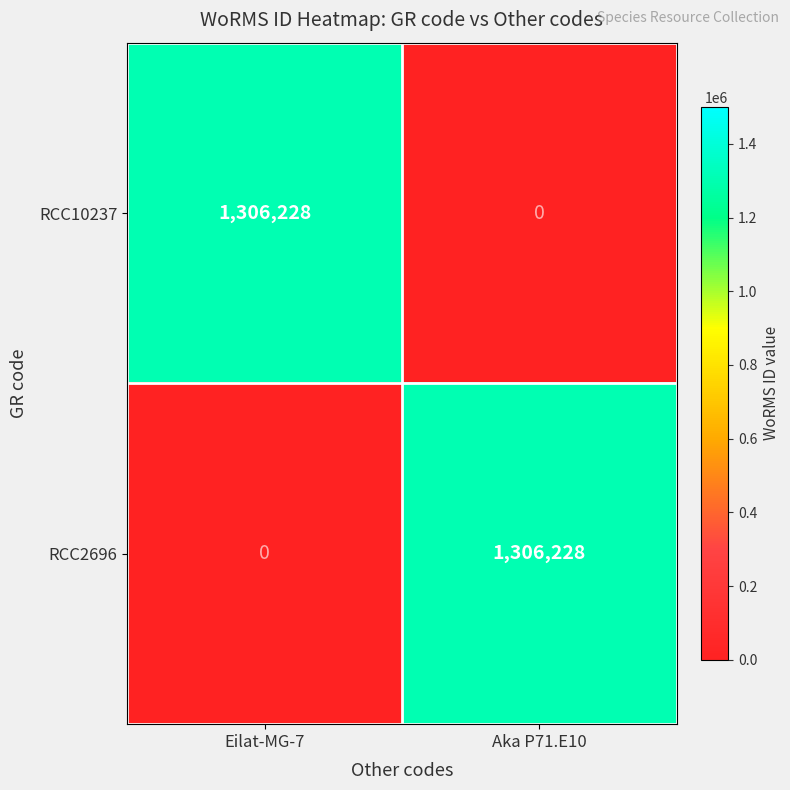

At Eilat-MG-7, list the series in order from smallest to largest.

RCC2696, RCC10237